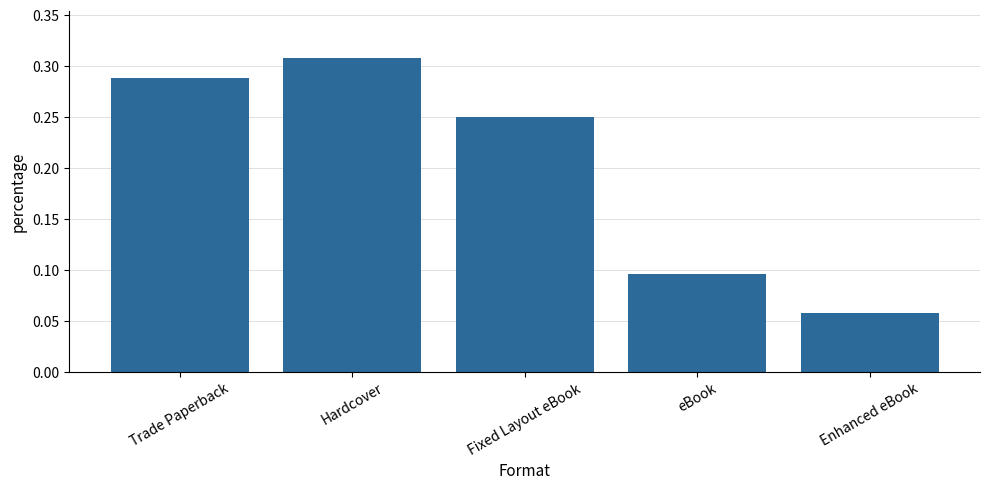

Count the number of categories in the chart.

5